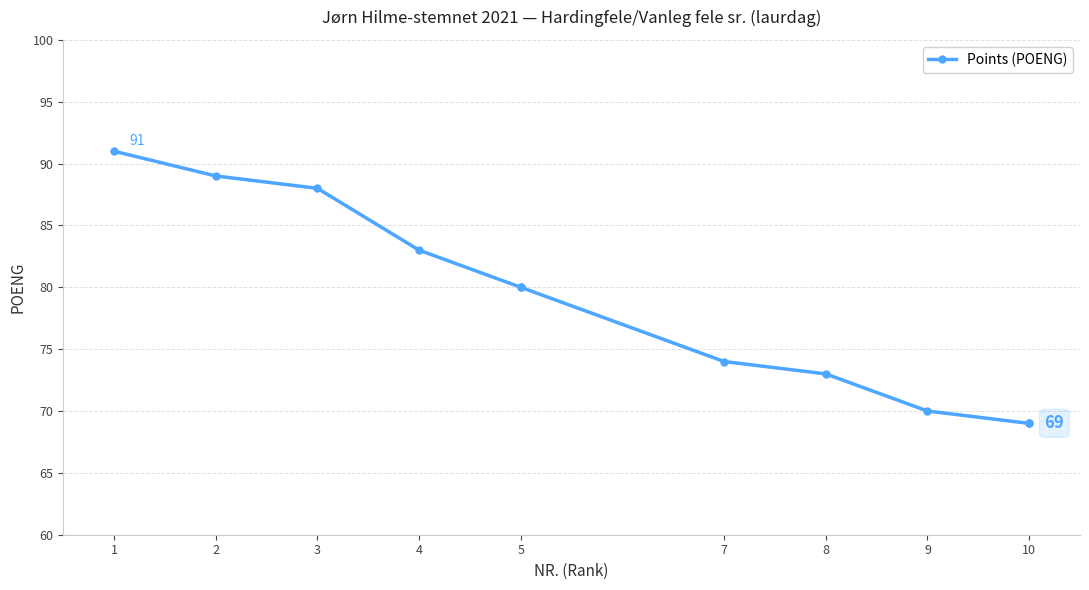

What is the ratio of the value at 9 to the value at 4?

0.8